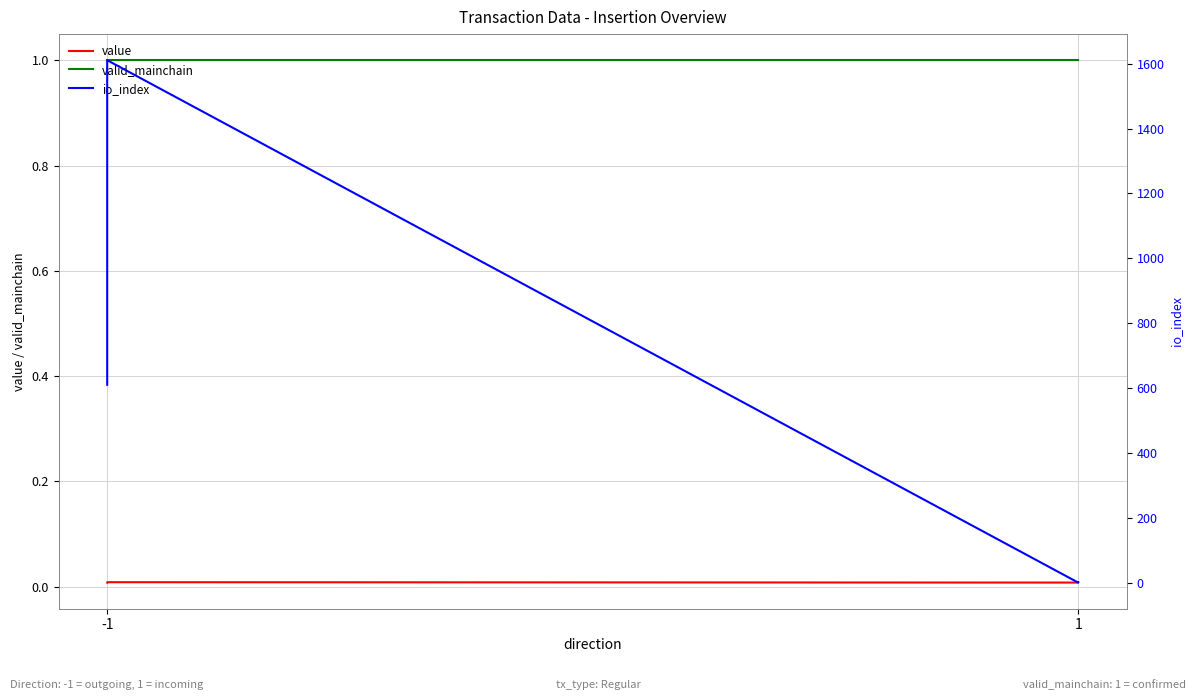

What is the sum of all valid_mainchain values?

4.0